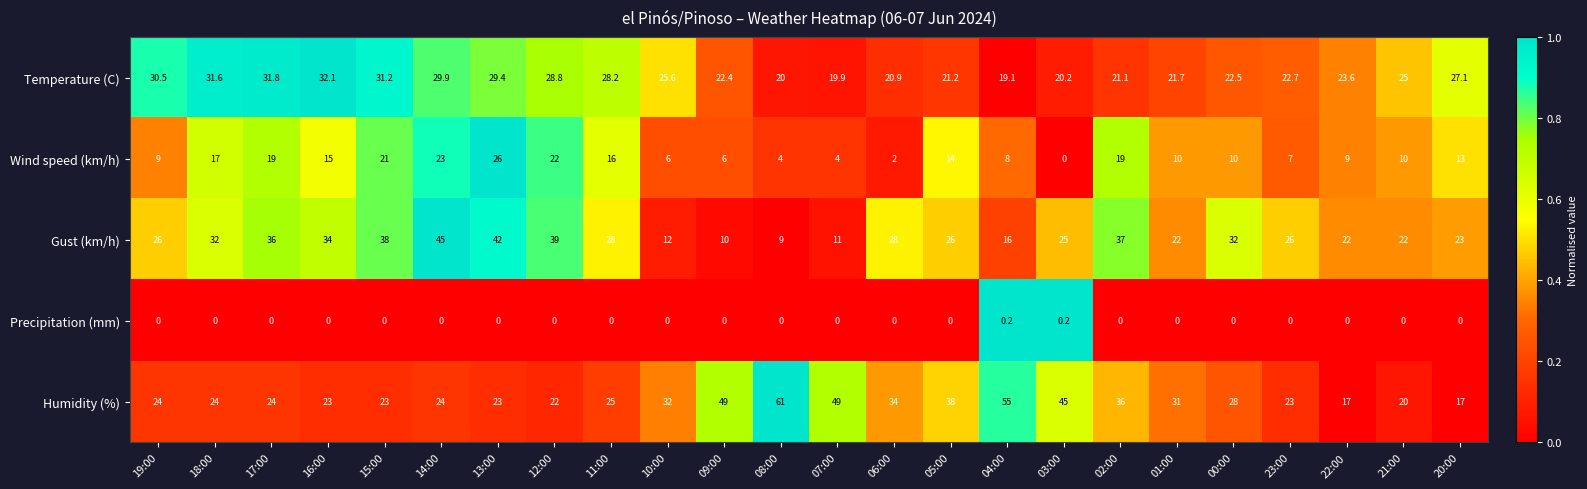

Rank the series by their maximum value, from highest to lowest.

Humidity (%), Gust (km/h), Temperature (C), Wind speed (km/h), Precipitation (mm)